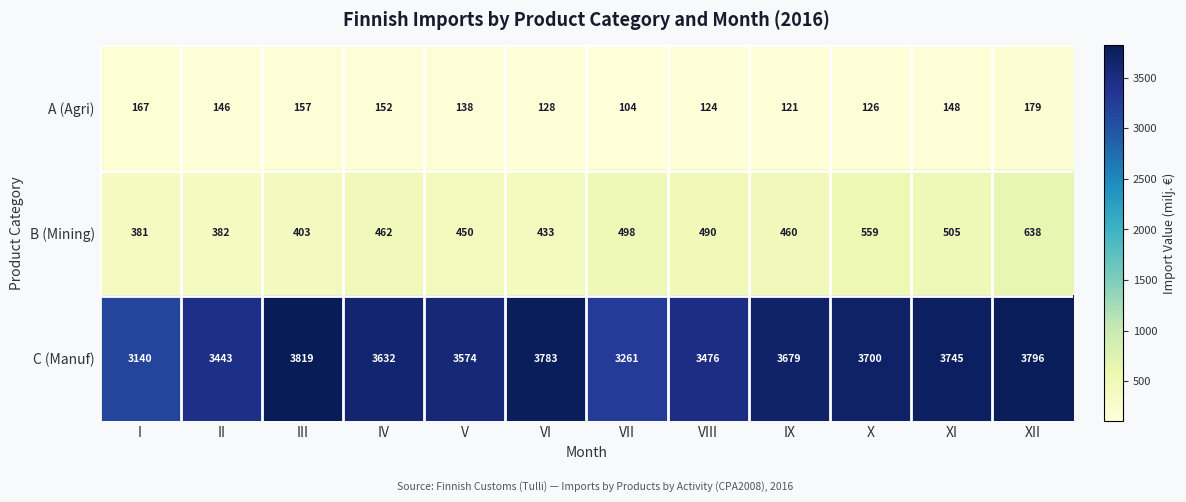

What is the spread (max minus min) of values at VII?

3157